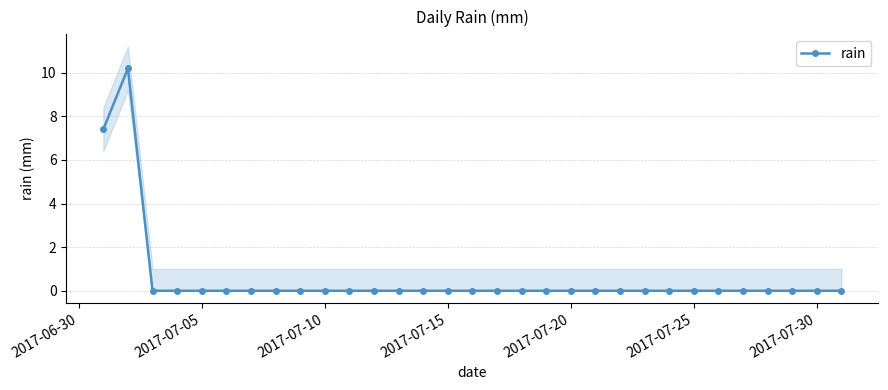

True or false: rain has a value of 4.8 at 2017-07-15.

False